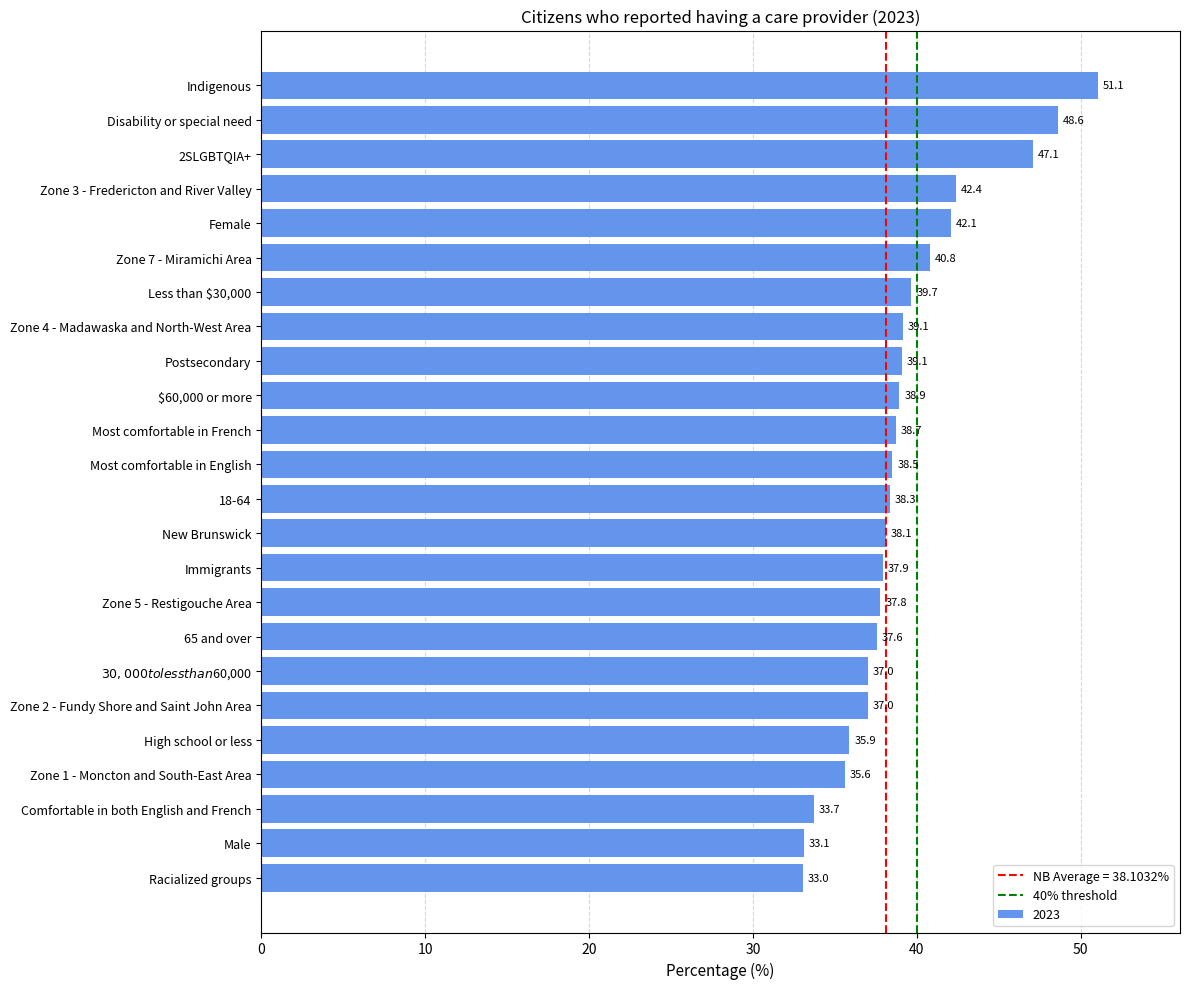

What is the difference between the maximum and minimum values?

18.0